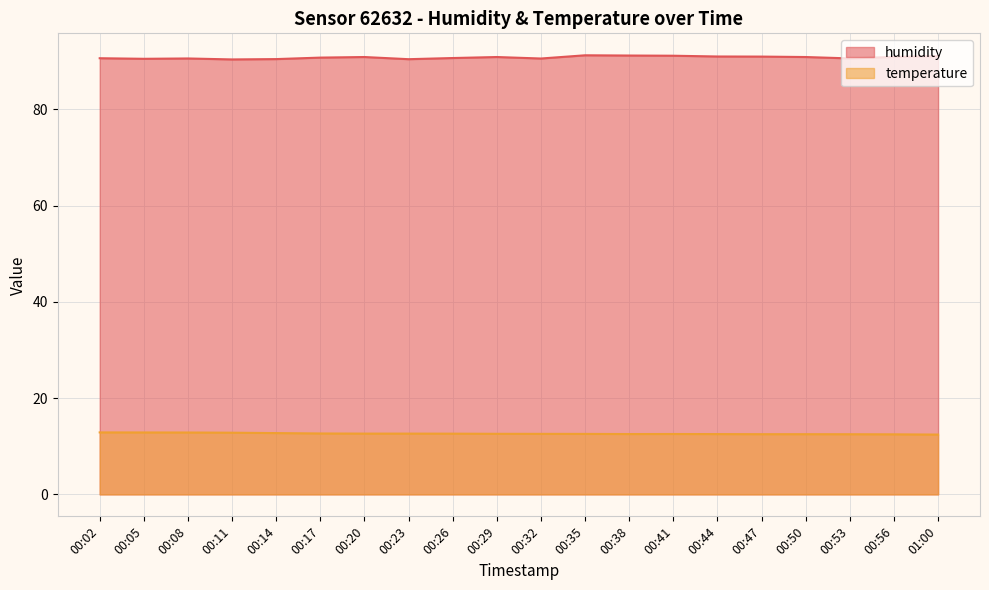

Read the humidity value at 00:05.

90.5